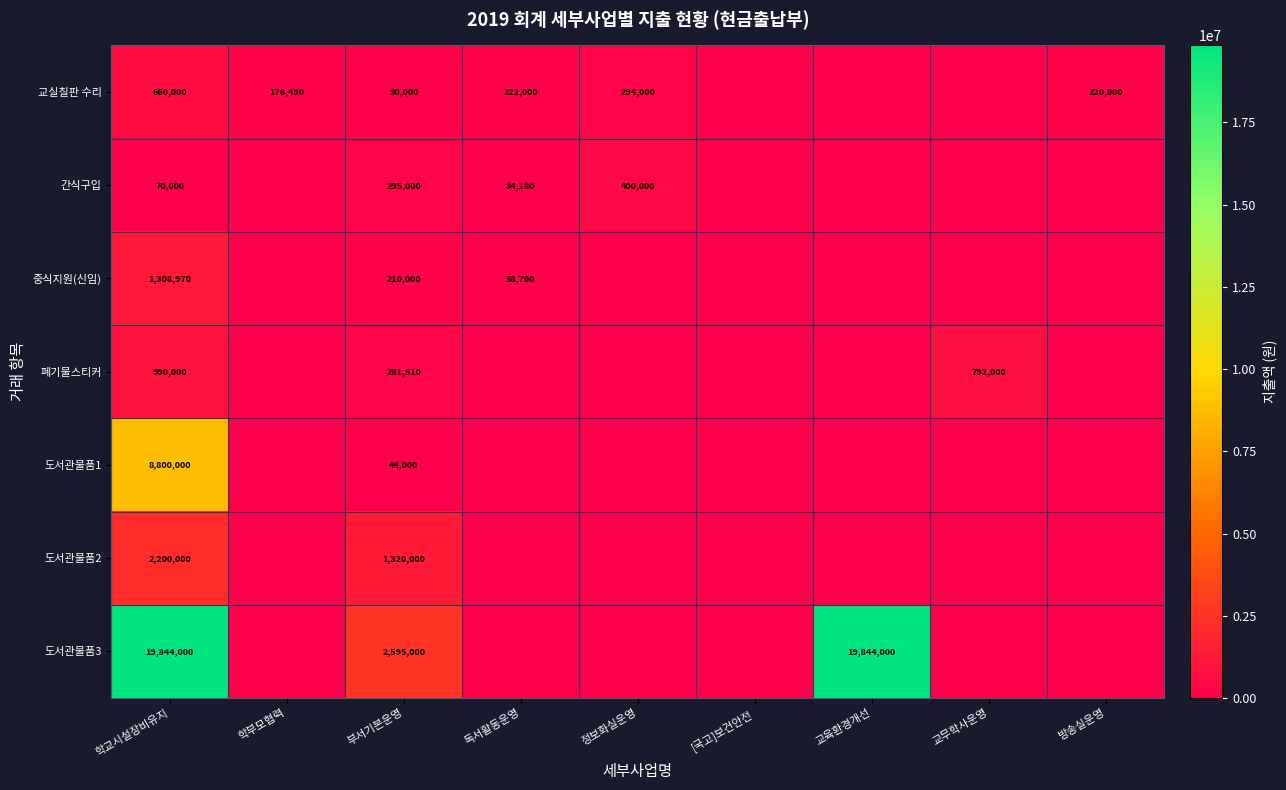

At which category is the sum across all series the highest?

학교시설장비유지